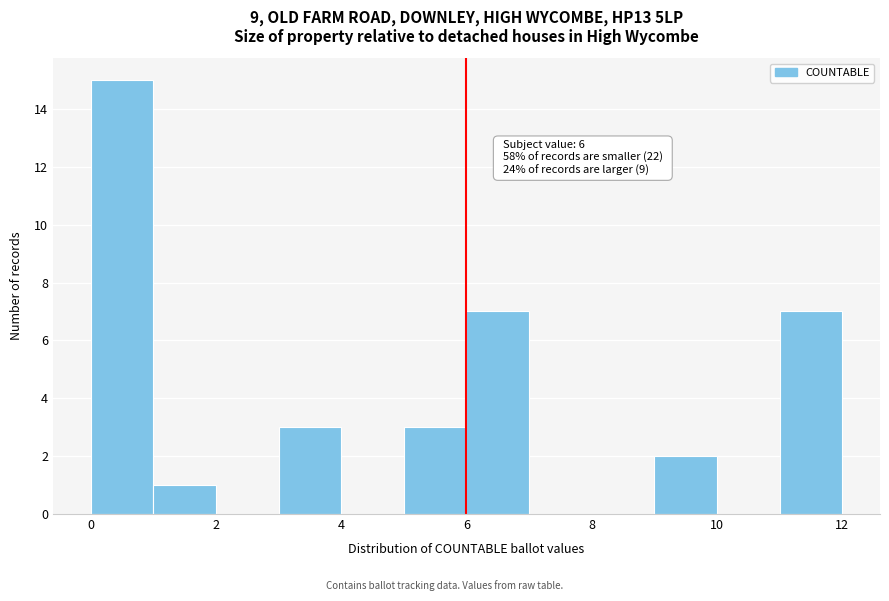

Over which range of the x-axis is the bar tallest?

0 to 1